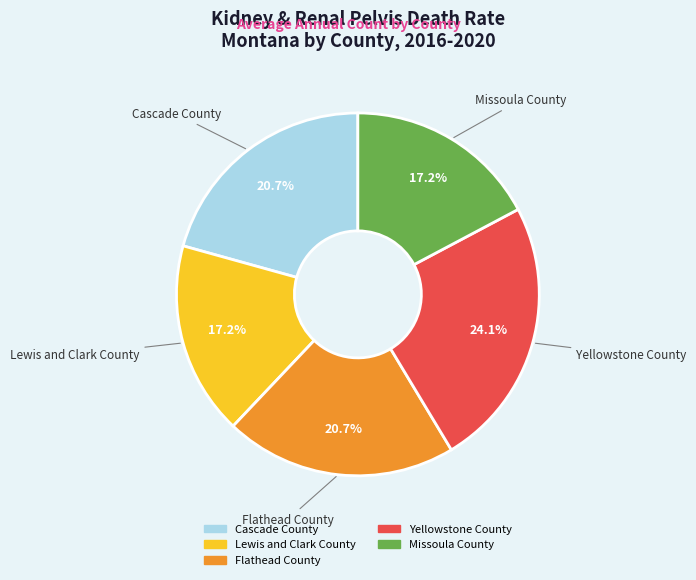

Which category has the biggest portion of the pie?

Yellowstone County